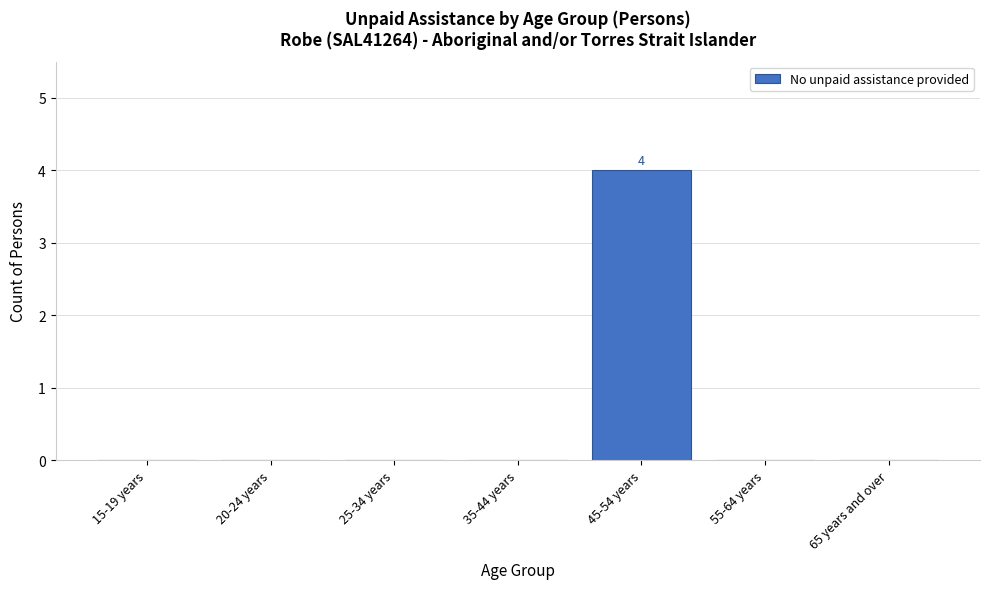

Reading left to right, transcribe all the data shown in this chart.

15-19 years=0	20-24 years=0	25-34 years=0	35-44 years=0	45-54 years=4	55-64 years=0	65 years and over=0